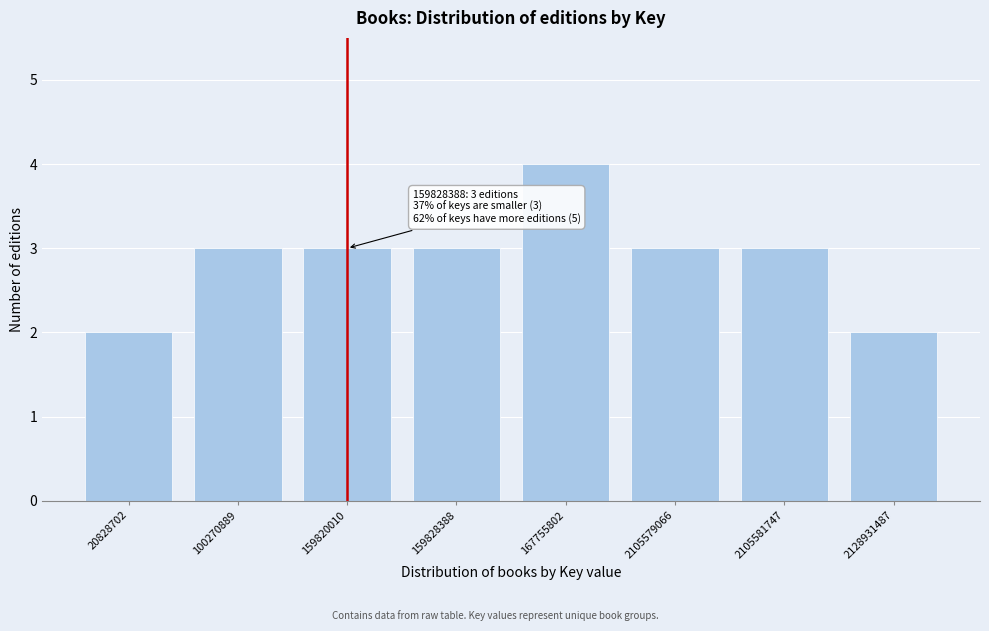

Reading right to left, transcribe all the data shown in this chart.

2	3	3	4	3	3	3	2